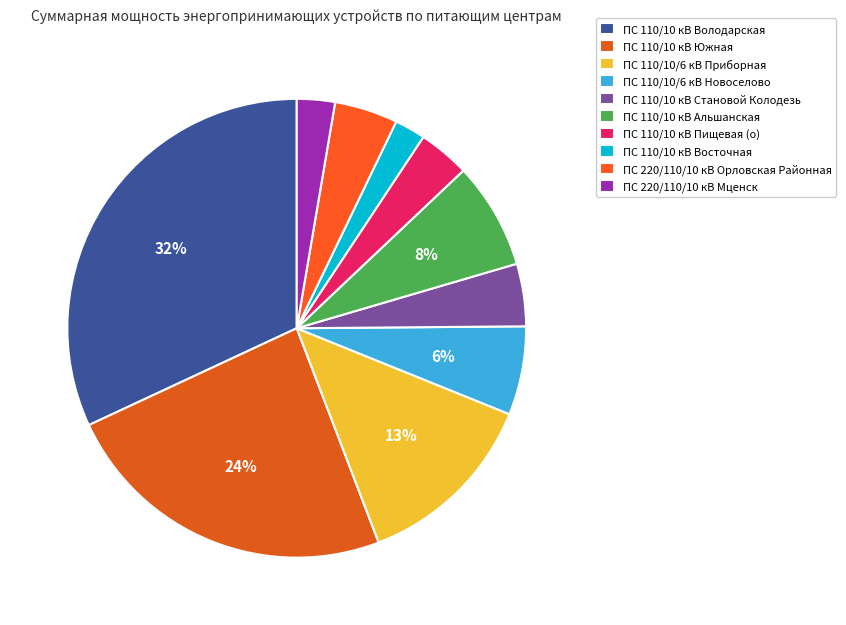

What is the ratio of the value at ПС 110/10/6 кВ Приборная to the value at ПС 220/110/10 кВ Орловская Районная?

2.9